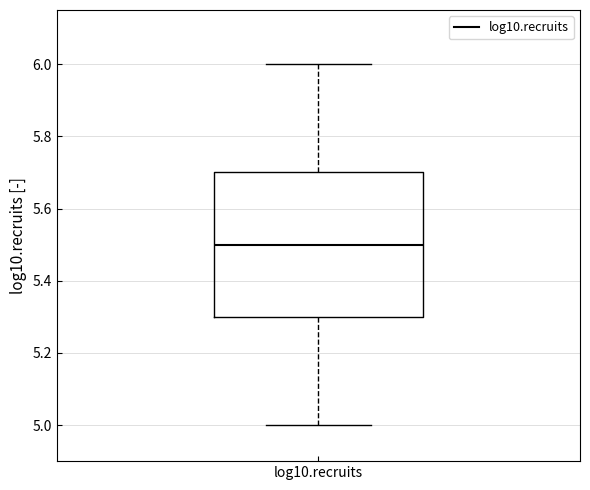

Transcribe this box plot: give where the median line is, the range the box spans, and where the two whiskers end, as read against the y-axis. The values are not printed on the chart, so give them approximately, as read against the axis.

median 5.5, box 5.3 to 5.7, whiskers 5.0 to 6.0